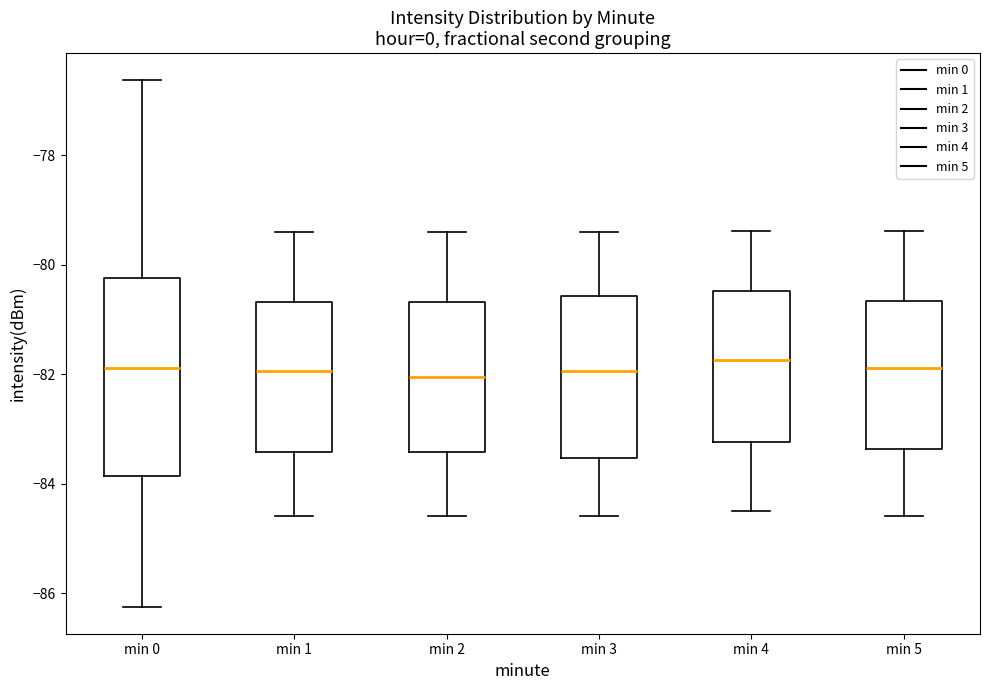

Reading left to right, transcribe this box plot: for each box, give where its median line is, the range the box spans, and where its two whiskers end, as read against the y-axis. The values are not printed on the chart, so give them approximately, as read against the axis.

min 0: median -81.8, box -83.8 to -80.2, whiskers -86.2 to -76.6
min 1: median -82.0, box -83.4 to -80.6, whiskers -84.6 to -79.4
min 2: median -82.0, box -83.4 to -80.6, whiskers -84.6 to -79.4
min 3: median -82.0, box -83.6 to -80.6, whiskers -84.6 to -79.4
min 4: median -81.8, box -83.2 to -80.4, whiskers -84.4 to -79.4
min 5: median -81.8, box -83.4 to -80.6, whiskers -84.6 to -79.4